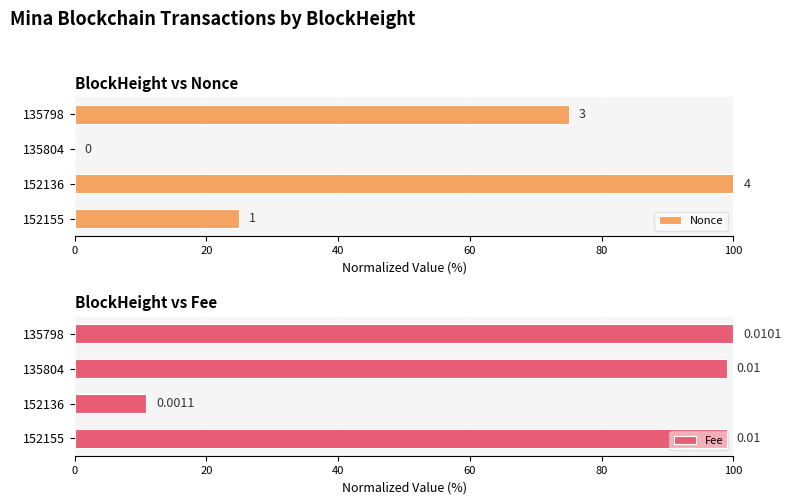

At how many categories does at least one series exceed 77?

4